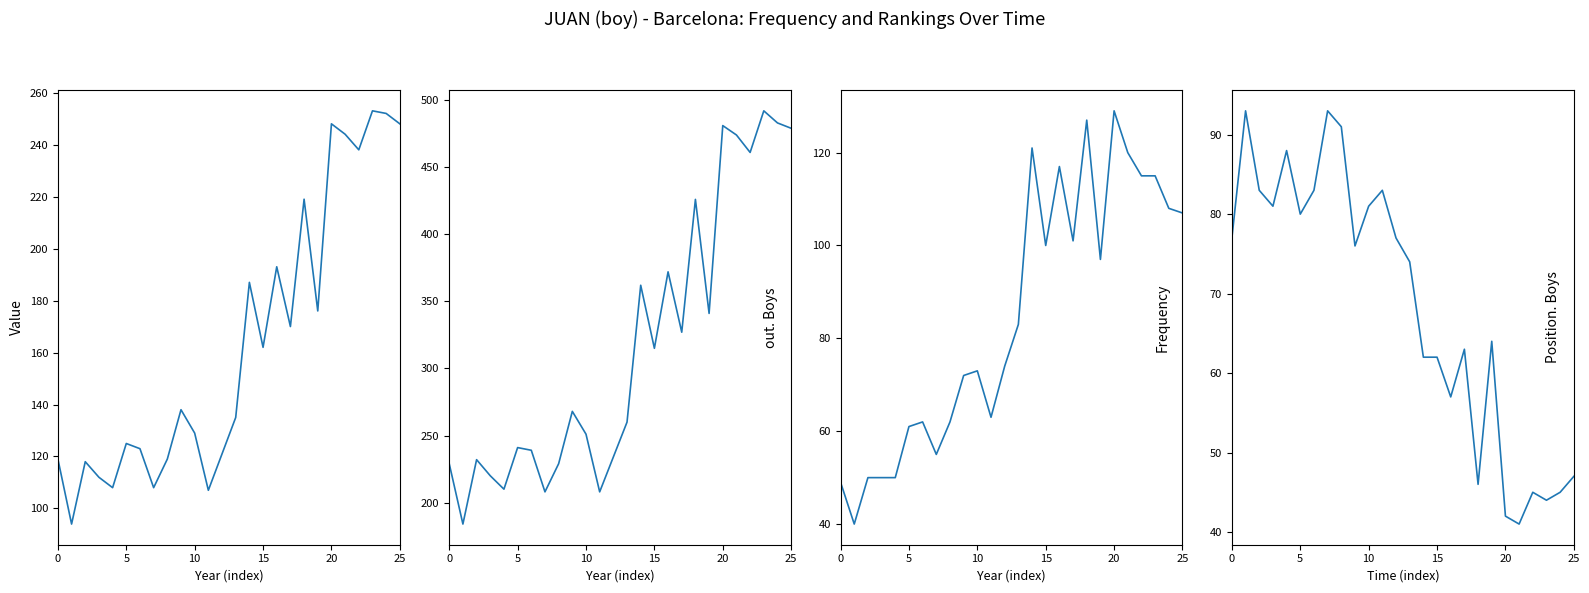

How many lines are shown in the chart?

4